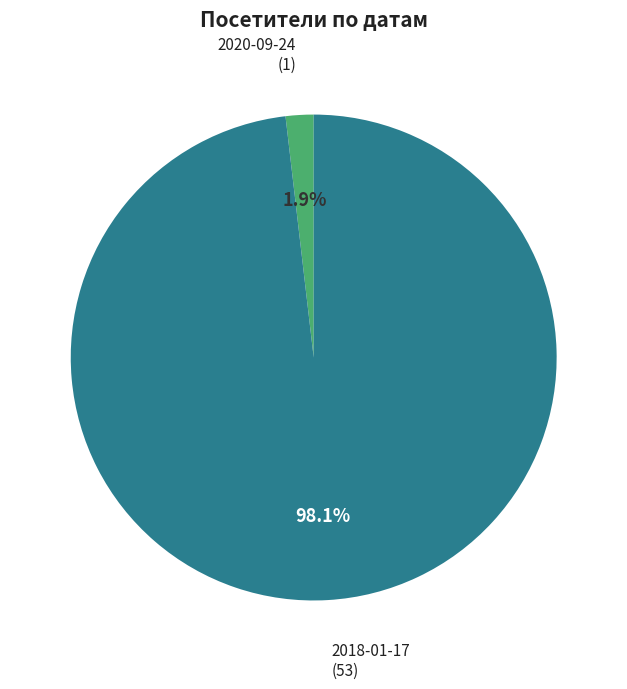

Which slice represents more than half of the pie?

2018-01-17